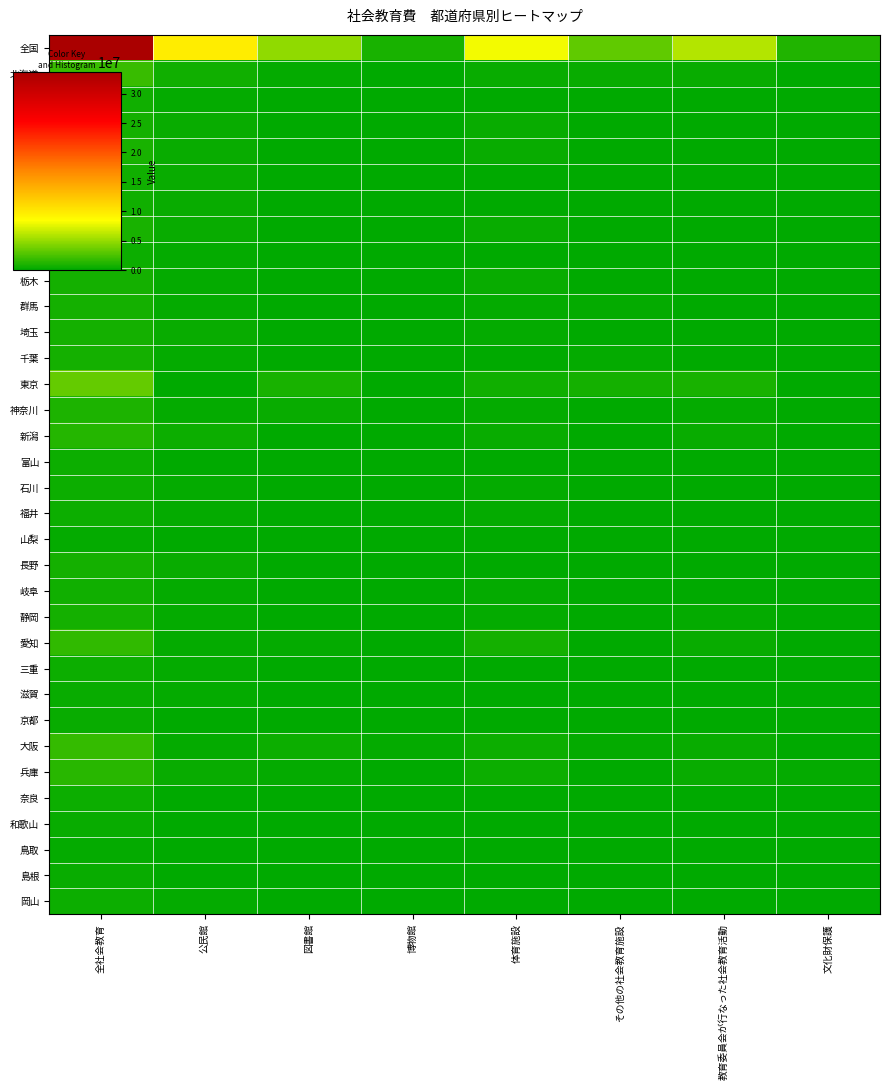

Reading left to right, transcribe all the data shown in this chart.

全国: 全社会教育=1.0	公民館=0.3	図書館=0.1	博物館=0.0	体育施設=0.2	その他の社会教育施設=0.1	教育委員会が行なった社会教育活動=0.2	文化財保護=0.0
北海道: 全社会教育=0.1	公民館=0.0	図書館=0.0	博物館=0.0	体育施設=0.0	その他の社会教育施設=0.0	教育委員会が行なった社会教育活動=0.0	文化財保護=0.0
青森: 全社会教育=0.0	公民館=0.0	図書館=0.0	博物館=0.0	体育施設=0.0	その他の社会教育施設=0.0	教育委員会が行なった社会教育活動=0.0	文化財保護=0.0
岩手: 全社会教育=0.0	公民館=0.0	図書館=0.0	博物館=0.0	体育施設=0.0	その他の社会教育施設=0.0	教育委員会が行なった社会教育活動=0.0	文化財保護=0.0
宮城: 全社会教育=0.0	公民館=0.0	図書館=0.0	博物館=0.0	体育施設=0.0	その他の社会教育施設=0.0	教育委員会が行なった社会教育活動=0.0	文化財保護=0.0
秋田: 全社会教育=0.0	公民館=0.0	図書館=0.0	博物館=0.0	体育施設=0.0	その他の社会教育施設=0.0	教育委員会が行なった社会教育活動=0.0	文化財保護=0.0
山形: 全社会教育=0.0	公民館=0.0	図書館=0.0	博物館=0.0	体育施設=0.0	その他の社会教育施設=0.0	教育委員会が行なった社会教育活動=0.0	文化財保護=0.0
福島: 全社会教育=0.0	公民館=0.0	図書館=0.0	博物館=0.0	体育施設=0.0	その他の社会教育施設=0.0	教育委員会が行なった社会教育活動=0.0	文化財保護=0.0
茨城: 全社会教育=0.0	公民館=0.0	図書館=0.0	博物館=0.0	体育施設=0.0	その他の社会教育施設=0.0	教育委員会が行なった社会教育活動=0.0	文化財保護=0.0
栃木: 全社会教育=0.0	公民館=0.0	図書館=0.0	博物館=0.0	体育施設=0.0	その他の社会教育施設=0.0	教育委員会が行なった社会教育活動=0.0	文化財保護=0.0
群馬: 全社会教育=0.0	公民館=0.0	図書館=0.0	博物館=0.0	体育施設=0.0	その他の社会教育施設=0.0	教育委員会が行なった社会教育活動=0.0	文化財保護=0.0
埼玉: 全社会教育=0.0	公民館=0.0	図書館=0.0	博物館=0.0	体育施設=0.0	その他の社会教育施設=0.0	教育委員会が行なった社会教育活動=0.0	文化財保護=0.0
千葉: 全社会教育=0.0	公民館=0.0	図書館=0.0	博物館=0.0	体育施設=0.0	その他の社会教育施設=0.0	教育委員会が行なった社会教育活動=0.0	文化財保護=0.0
東京: 全社会教育=0.1	公民館=0.0	図書館=0.0	博物館=0.0	体育施設=0.0	その他の社会教育施設=0.0	教育委員会が行なった社会教育活動=0.0	文化財保護=0.0
神奈川: 全社会教育=0.0	公民館=0.0	図書館=0.0	博物館=0.0	体育施設=0.0	その他の社会教育施設=0.0	教育委員会が行なった社会教育活動=0.0	文化財保護=0.0
新潟: 全社会教育=0.0	公民館=0.0	図書館=0.0	博物館=0.0	体育施設=0.0	その他の社会教育施設=0.0	教育委員会が行なった社会教育活動=0.0	文化財保護=0.0
富山: 全社会教育=0.0	公民館=0.0	図書館=0.0	博物館=0.0	体育施設=0.0	その他の社会教育施設=0.0	教育委員会が行なった社会教育活動=0.0	文化財保護=0.0
石川: 全社会教育=0.0	公民館=0.0	図書館=0.0	博物館=0.0	体育施設=0.0	その他の社会教育施設=0.0	教育委員会が行なった社会教育活動=0.0	文化財保護=0.0
福井: 全社会教育=0.0	公民館=0.0	図書館=0.0	博物館=0.0	体育施設=0.0	その他の社会教育施設=0.0	教育委員会が行なった社会教育活動=0.0	文化財保護=0.0
山梨: 全社会教育=0.0	公民館=0.0	図書館=0.0	博物館=0.0	体育施設=0.0	その他の社会教育施設=0.0	教育委員会が行なった社会教育活動=0.0	文化財保護=0.0
長野: 全社会教育=0.0	公民館=0.0	図書館=0.0	博物館=0.0	体育施設=0.0	その他の社会教育施設=0.0	教育委員会が行なった社会教育活動=0.0	文化財保護=0.0
岐阜: 全社会教育=0.0	公民館=0.0	図書館=0.0	博物館=0.0	体育施設=0.0	その他の社会教育施設=0.0	教育委員会が行なった社会教育活動=0.0	文化財保護=0.0
静岡: 全社会教育=0.0	公民館=0.0	図書館=0.0	博物館=0.0	体育施設=0.0	その他の社会教育施設=0.0	教育委員会が行なった社会教育活動=0.0	文化財保護=0.0
愛知: 全社会教育=0.0	公民館=0.0	図書館=0.0	博物館=0.0	体育施設=0.0	その他の社会教育施設=0.0	教育委員会が行なった社会教育活動=0.0	文化財保護=0.0
三重: 全社会教育=0.0	公民館=0.0	図書館=0.0	博物館=0.0	体育施設=0.0	その他の社会教育施設=0.0	教育委員会が行なった社会教育活動=0.0	文化財保護=0.0
滋賀: 全社会教育=0.0	公民館=0.0	図書館=0.0	博物館=0.0	体育施設=0.0	その他の社会教育施設=0.0	教育委員会が行なった社会教育活動=0.0	文化財保護=0.0
京都: 全社会教育=0.0	公民館=0.0	図書館=0.0	博物館=0.0	体育施設=0.0	その他の社会教育施設=0.0	教育委員会が行なった社会教育活動=0.0	文化財保護=0.0
大阪: 全社会教育=0.1	公民館=0.0	図書館=0.0	博物館=0.0	体育施設=0.0	その他の社会教育施設=0.0	教育委員会が行なった社会教育活動=0.0	文化財保護=0.0
兵庫: 全社会教育=0.0	公民館=0.0	図書館=0.0	博物館=0.0	体育施設=0.0	その他の社会教育施設=0.0	教育委員会が行なった社会教育活動=0.0	文化財保護=0.0
奈良: 全社会教育=0.0	公民館=0.0	図書館=0.0	博物館=0.0	体育施設=0.0	その他の社会教育施設=0.0	教育委員会が行なった社会教育活動=0.0	文化財保護=0.0
和歌山: 全社会教育=0.0	公民館=0.0	図書館=0.0	博物館=0.0	体育施設=0.0	その他の社会教育施設=0.0	教育委員会が行なった社会教育活動=0.0	文化財保護=0.0
鳥取: 全社会教育=0.0	公民館=0.0	図書館=0.0	博物館=0.0	体育施設=0.0	その他の社会教育施設=0.0	教育委員会が行なった社会教育活動=0.0	文化財保護=0.0
島根: 全社会教育=0.0	公民館=0.0	図書館=0.0	博物館=0.0	体育施設=0.0	その他の社会教育施設=0.0	教育委員会が行なった社会教育活動=0.0	文化財保護=0.0
岡山: 全社会教育=0.0	公民館=0.0	図書館=0.0	博物館=0.0	体育施設=0.0	その他の社会教育施設=0.0	教育委員会が行なった社会教育活動=0.0	文化財保護=0.0